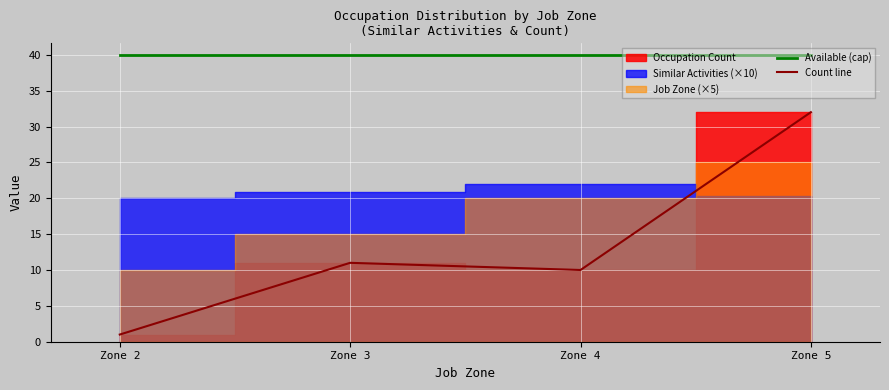

Which category has the highest value in the Count line series?

Zone 5